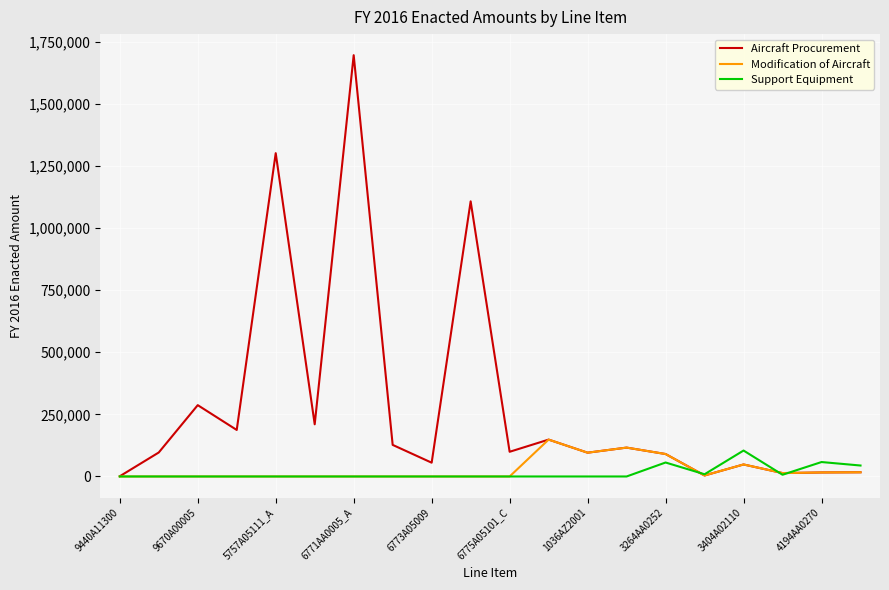

Which series has the widest spread of values?

Aircraft Procurement